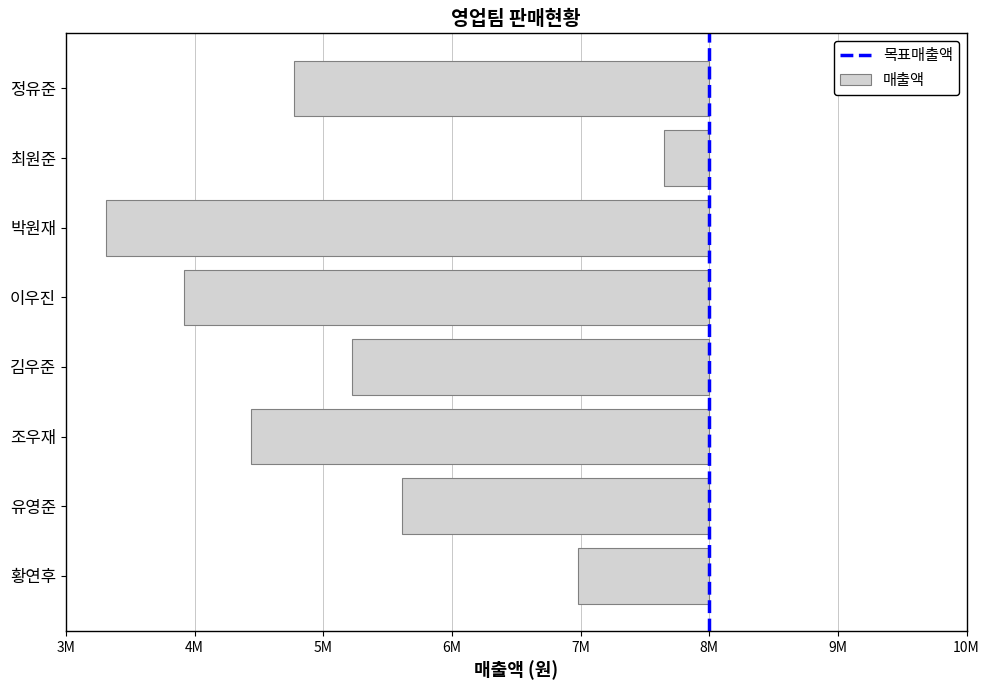

List the labels in order of value, largest first.

최원준, 황연후, 유영준, 김우준, 정유준, 조우재, 이우진, 박원재